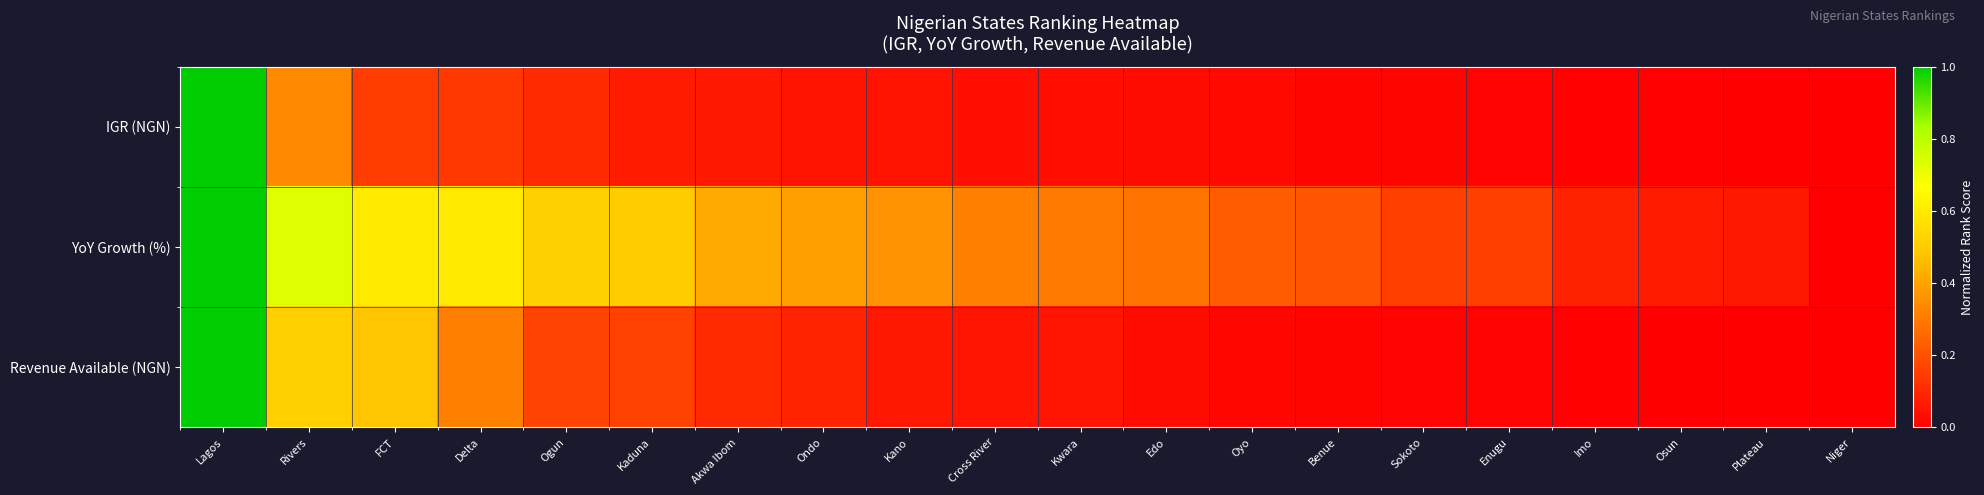

Which series has the largest total across all categories?

YoY Growth (%)